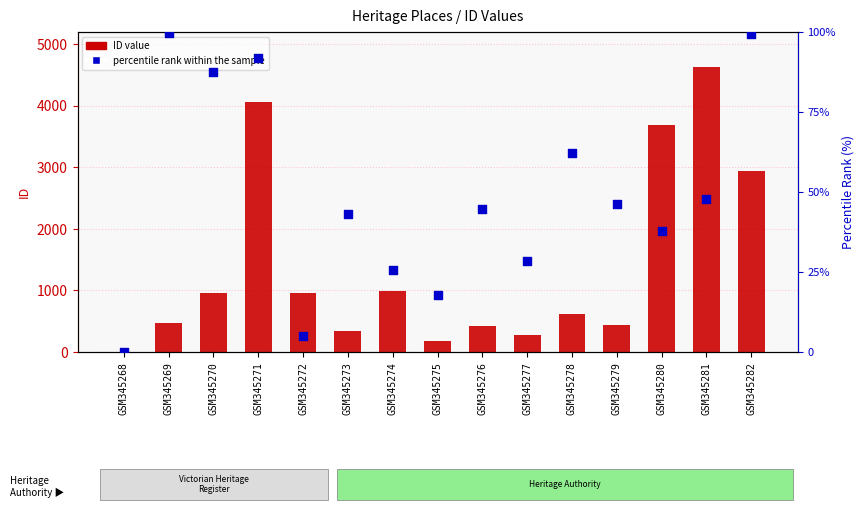

What is the total value across all series at GSM345270?

1044.5